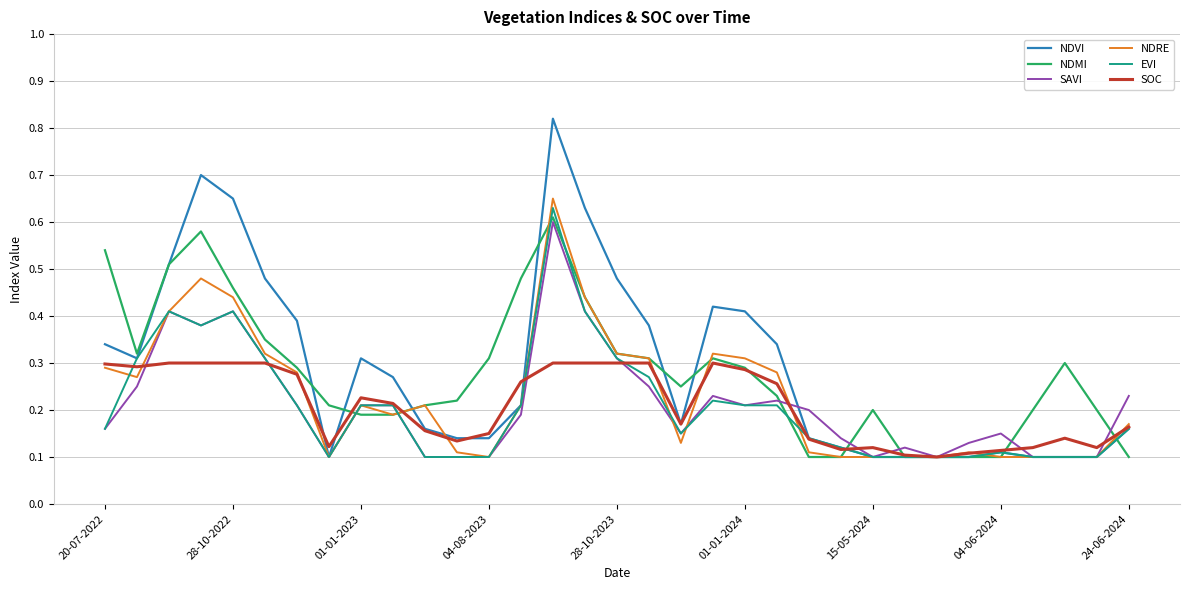

Which series has the largest range (max minus min)?

NDVI